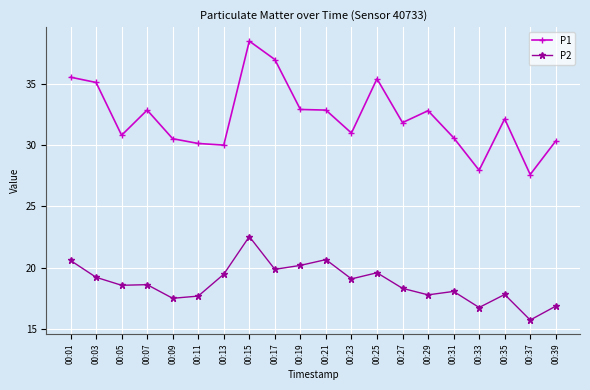

At which category does P1 reach its first local valley?

00:05